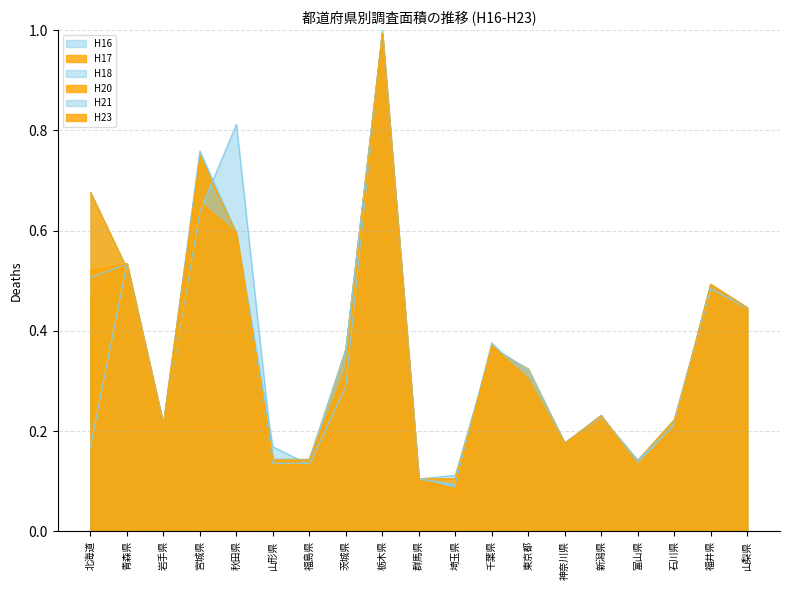

In H23, how many points are higher than both neighbors (excluding endpoints)?

6